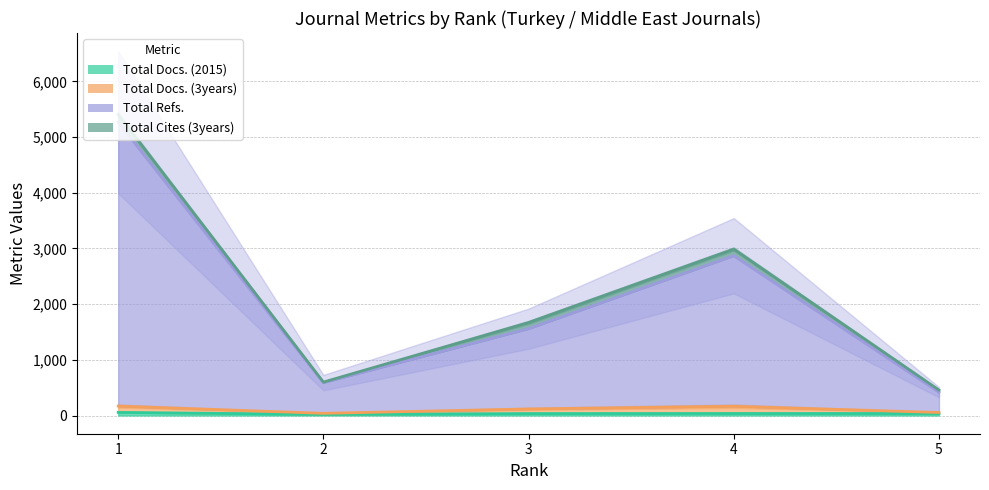

The Total Docs. (2015) series shows 56 at 1. True or false?

True